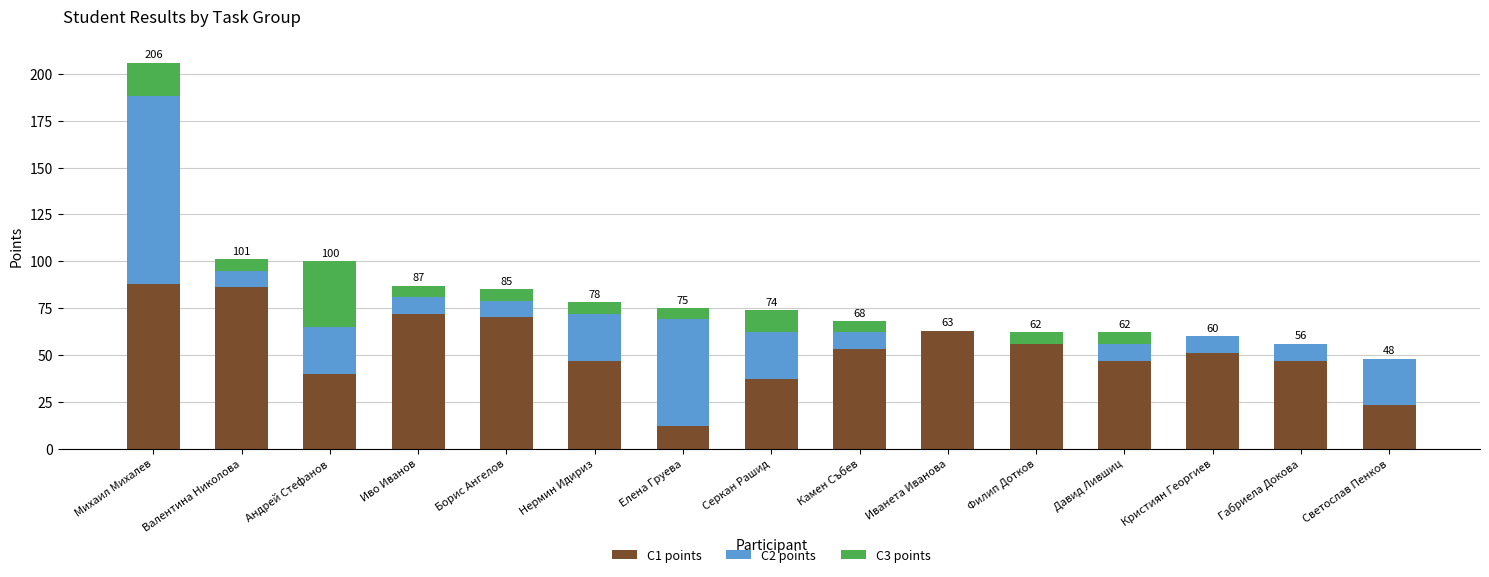

True or false: C1 points has a value of 72 at Иво Иванов.

True